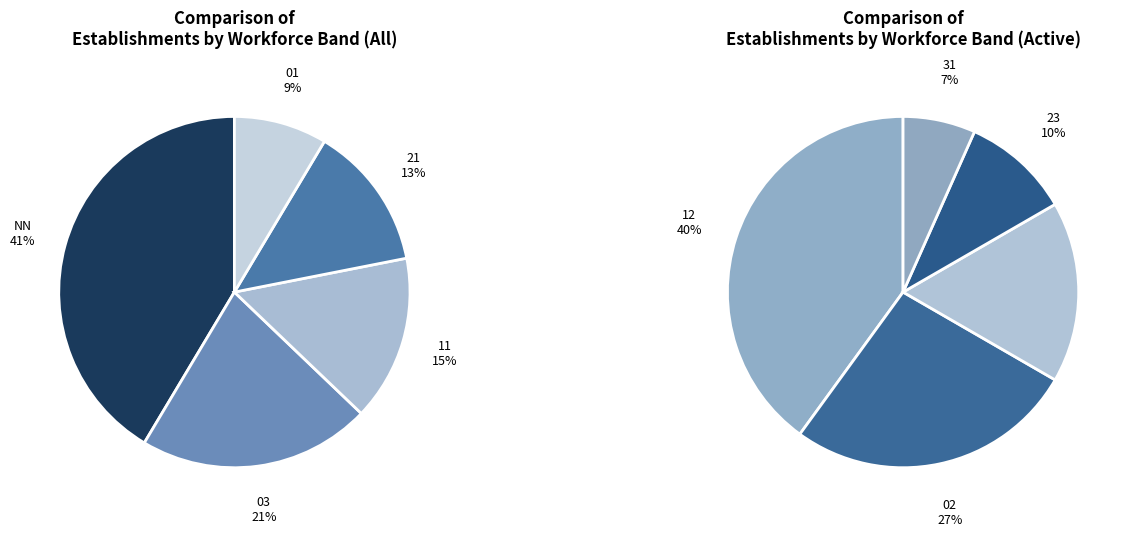

Is there a majority slice in this chart?

No